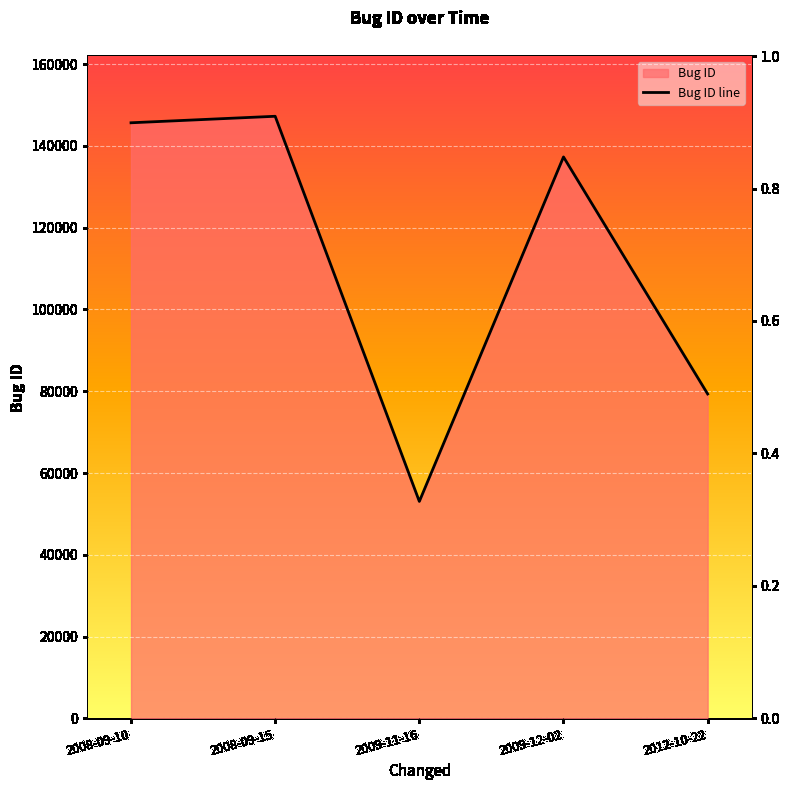

What position from the right is 2009-12-02?

2